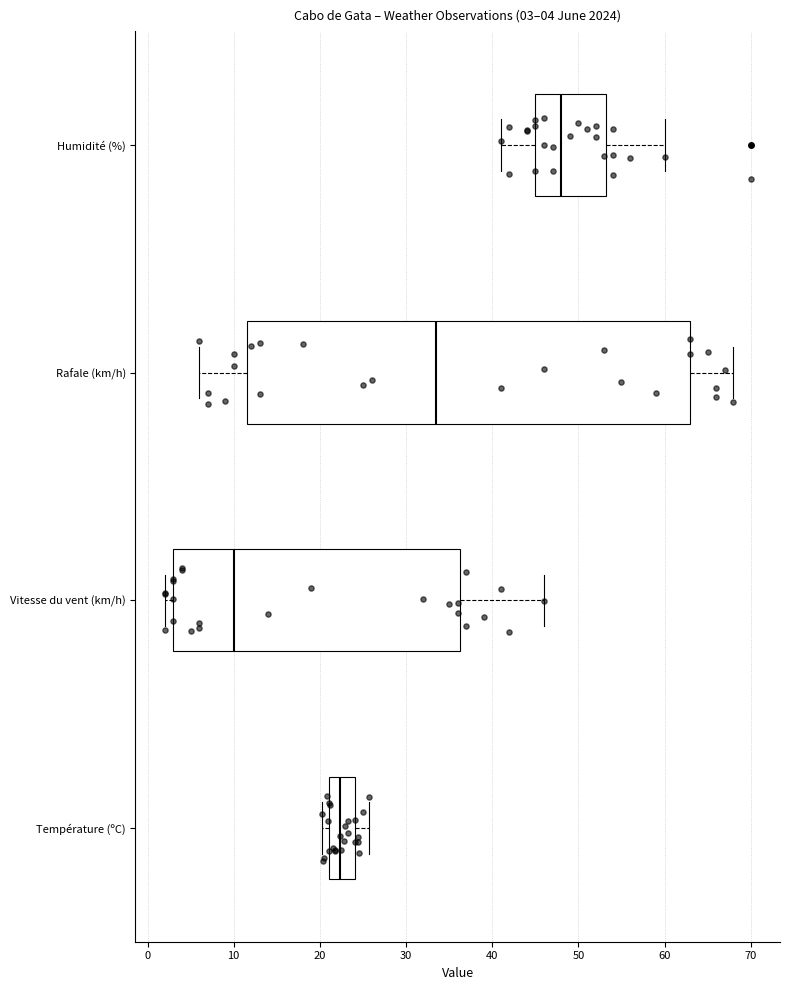

Which box's median line is the furthest to the right?

Humidité (%)